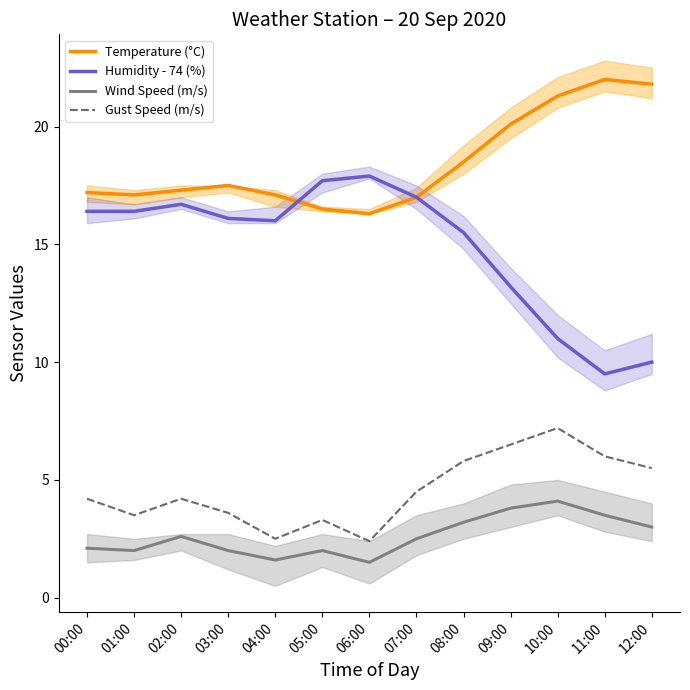

What value does the Humidity - 74 (%) series have at 10:00?

11.0